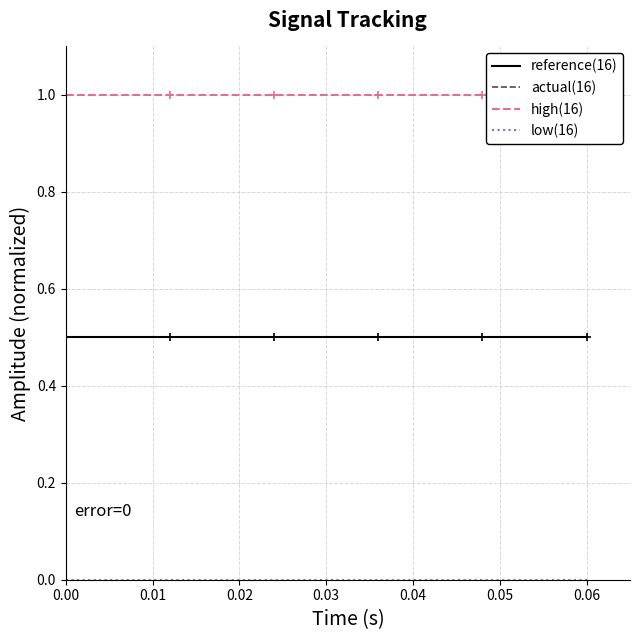

Reading left to right, transcribe all the data shown in this chart.

reference(16): 0.5	0.5	0.5	0.5	0.5	0.5	0.5	0.5	0.5	0.5	0.5	0.5	0.5	0.5	0.5	0.5
actual(16): 0.5	0.5	0.5	0.5	0.5	0.5	0.5	0.5	0.5	0.5	0.5	0.5	0.5	0.5	0.5	0.5
high(16): 1.0	1.0	1.0	1.0	1.0	1.0	1.0	1.0	1.0	1.0	1.0	1.0	1.0	1.0	1.0	1.0
low(16): 0.0	0.0	0.0	0.0	0.0	0.0	0.0	0.0	0.0	0.0	0.0	0.0	0.0	0.0	0.0	0.0